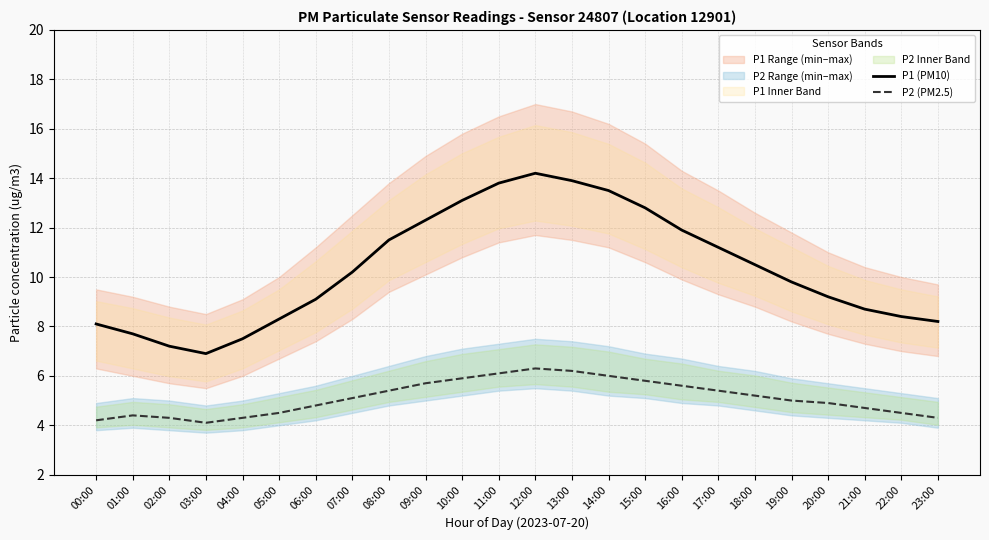

Is it true that P1 (PM10) equals 7.2 at 02:00?

True